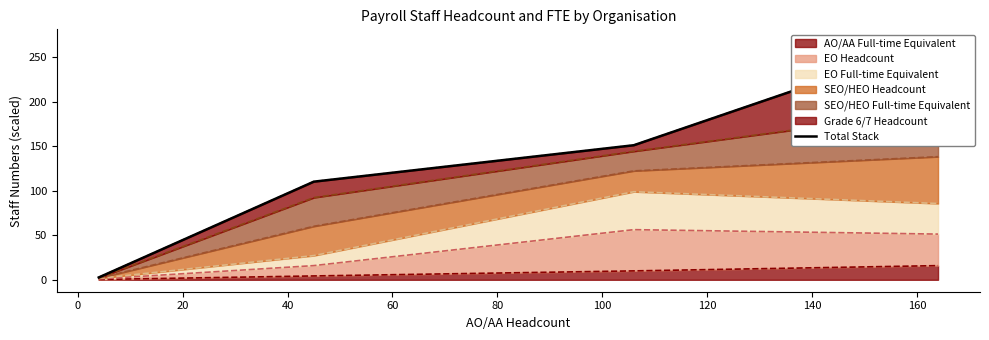

What is the highest value of the AO/AA Full-time Equivalent series?

15.9